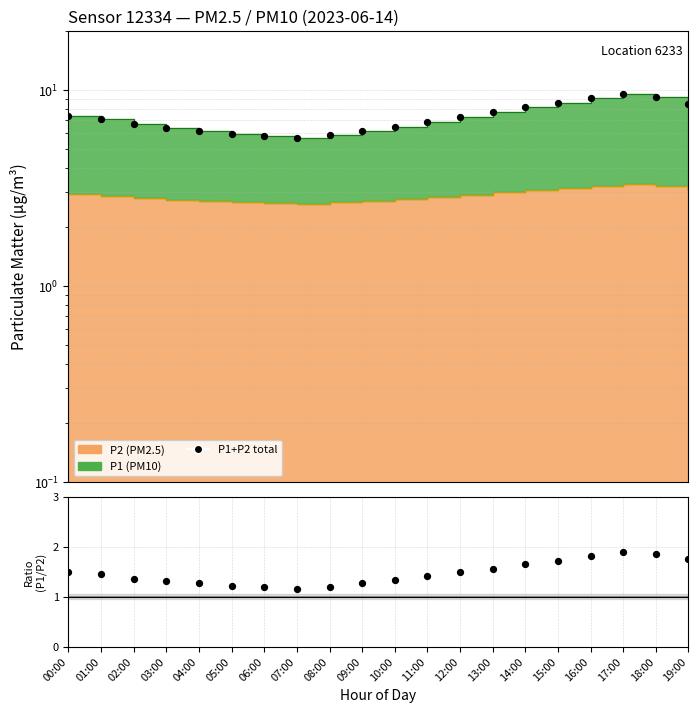

Which series reaches the maximum Y coordinate?

P1+P2 total